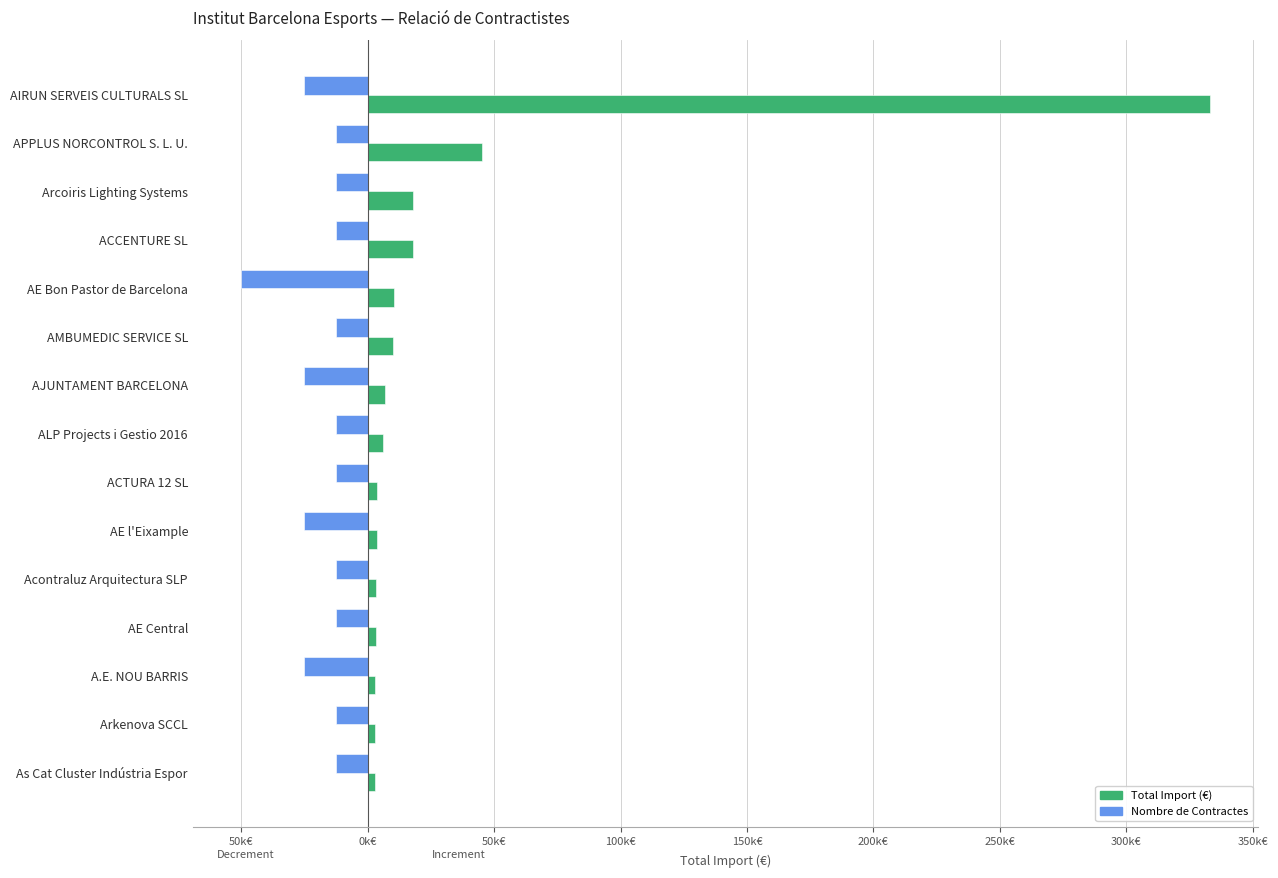

The value of Nombre de Contractes (escala relativa) at ACTURA 12 SL is -22408.8. True or false?

False